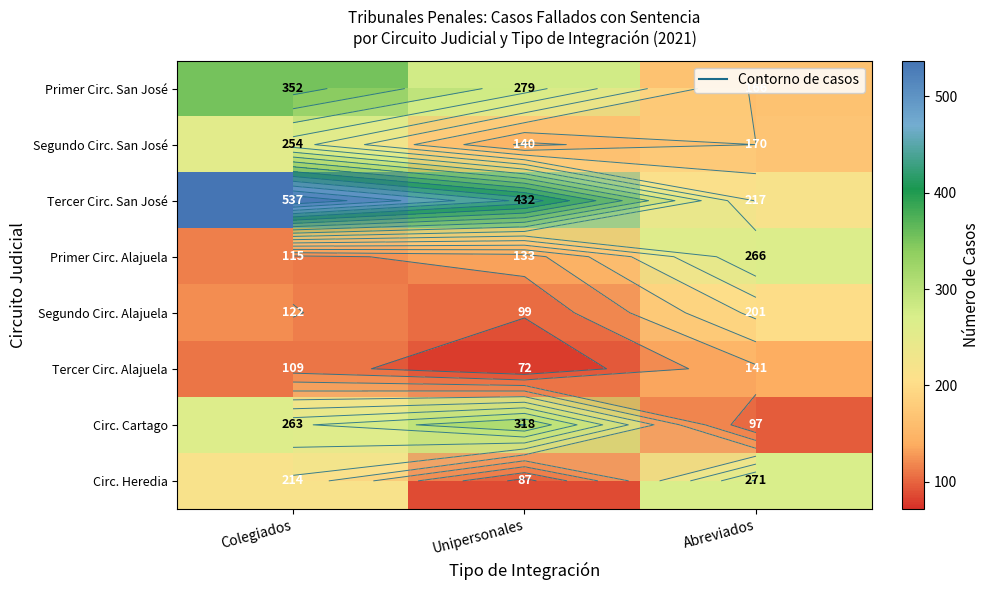

Read the Primer Circ. San José value at Unipersonales.

279